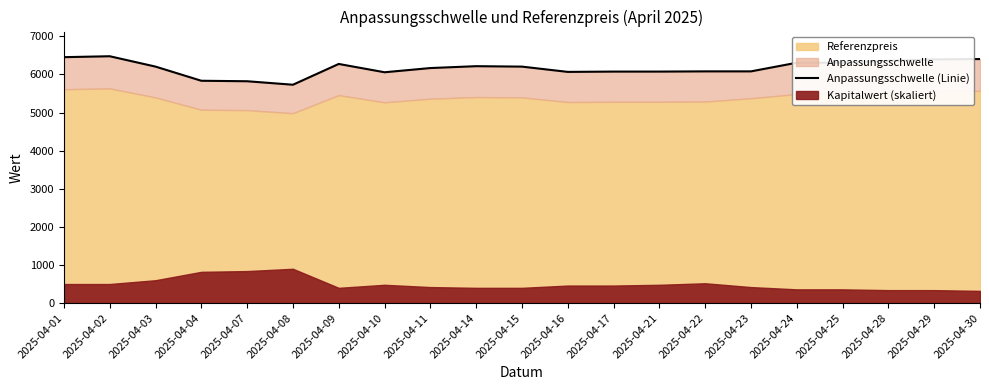

Does the chart display data point markers on the line(s)?

No